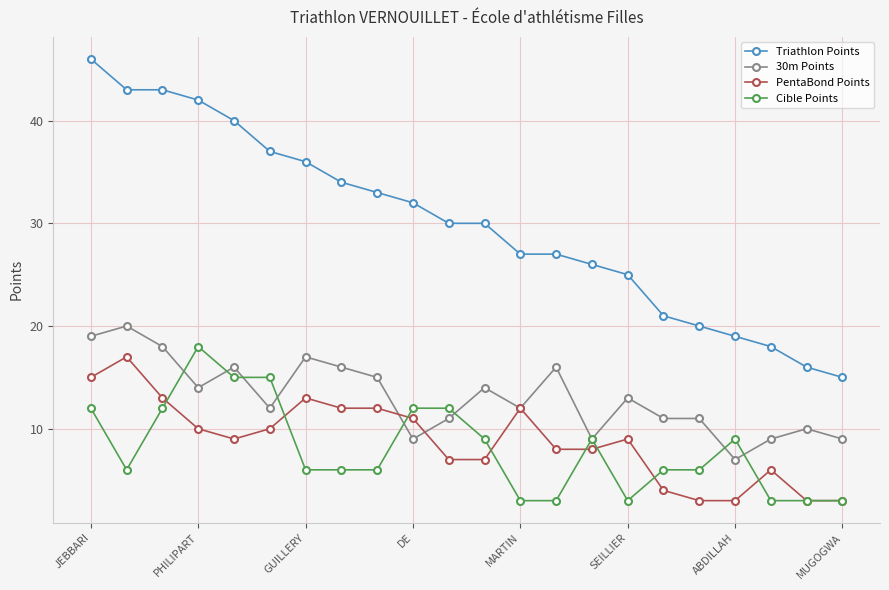

Rank the series by their maximum value, from highest to lowest.

Triathlon Points, 30m Points, Cible Points, PentaBond Points